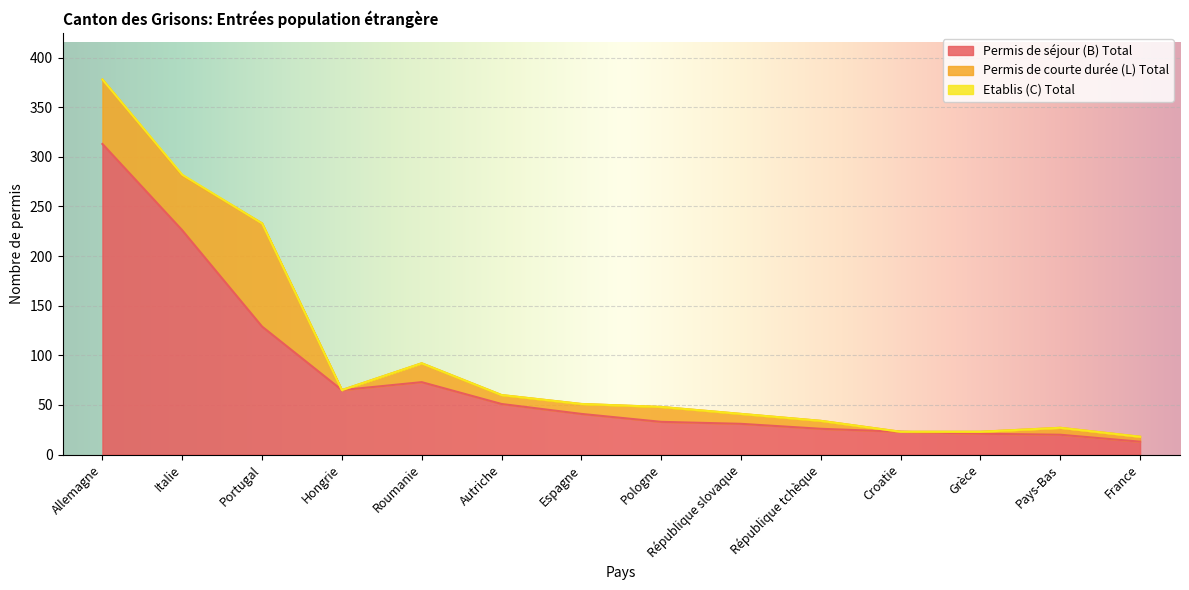

Which series has the widest spread of values?

Permis de séjour (B) Total